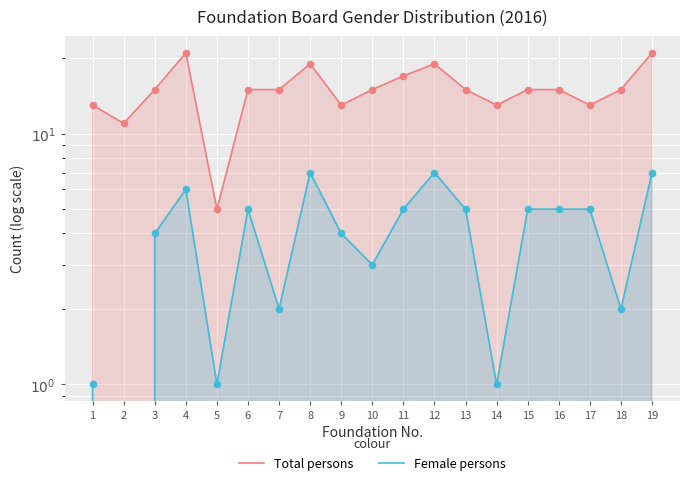

Which series has the largest total across all categories?

Total persons